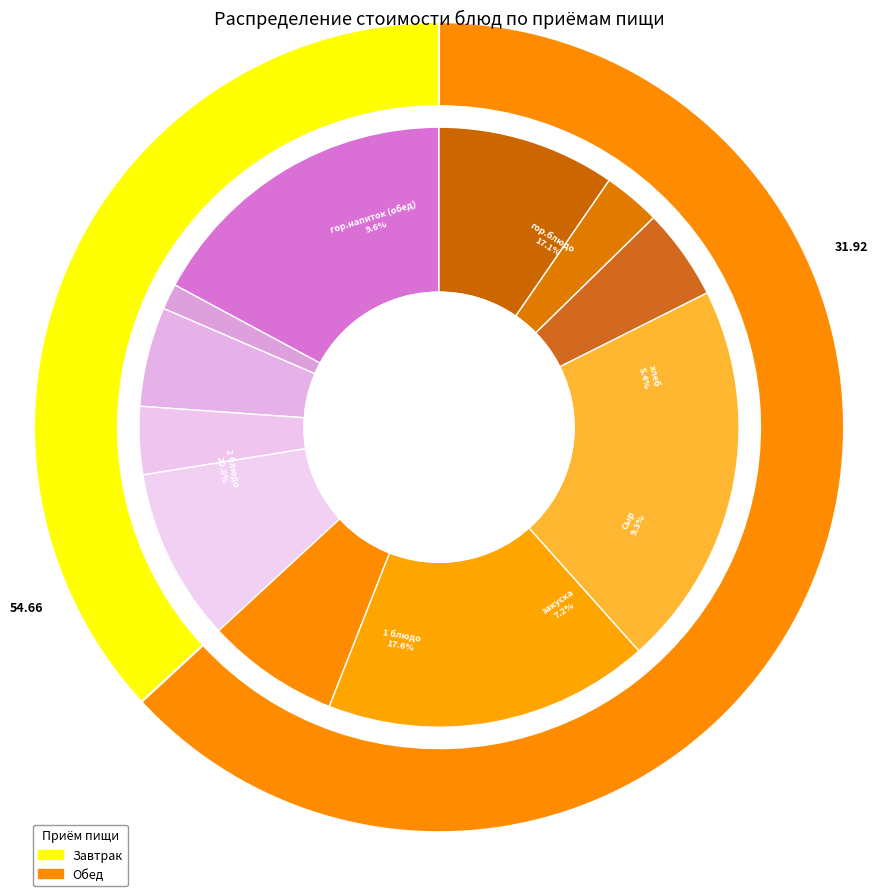

To the nearest percent, what percentage of the pie is гор.блюдо?

17%